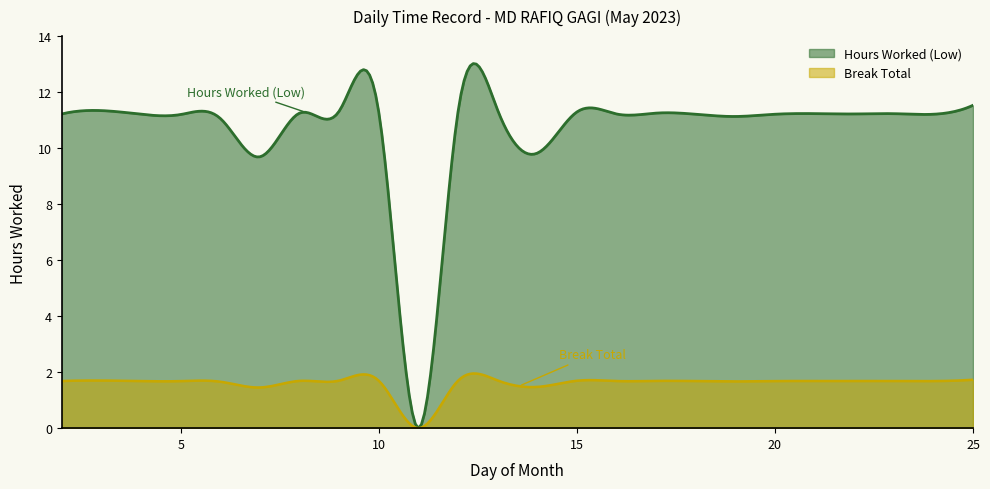

How many interior local peaks does the Hours Worked (Low) series have?

6